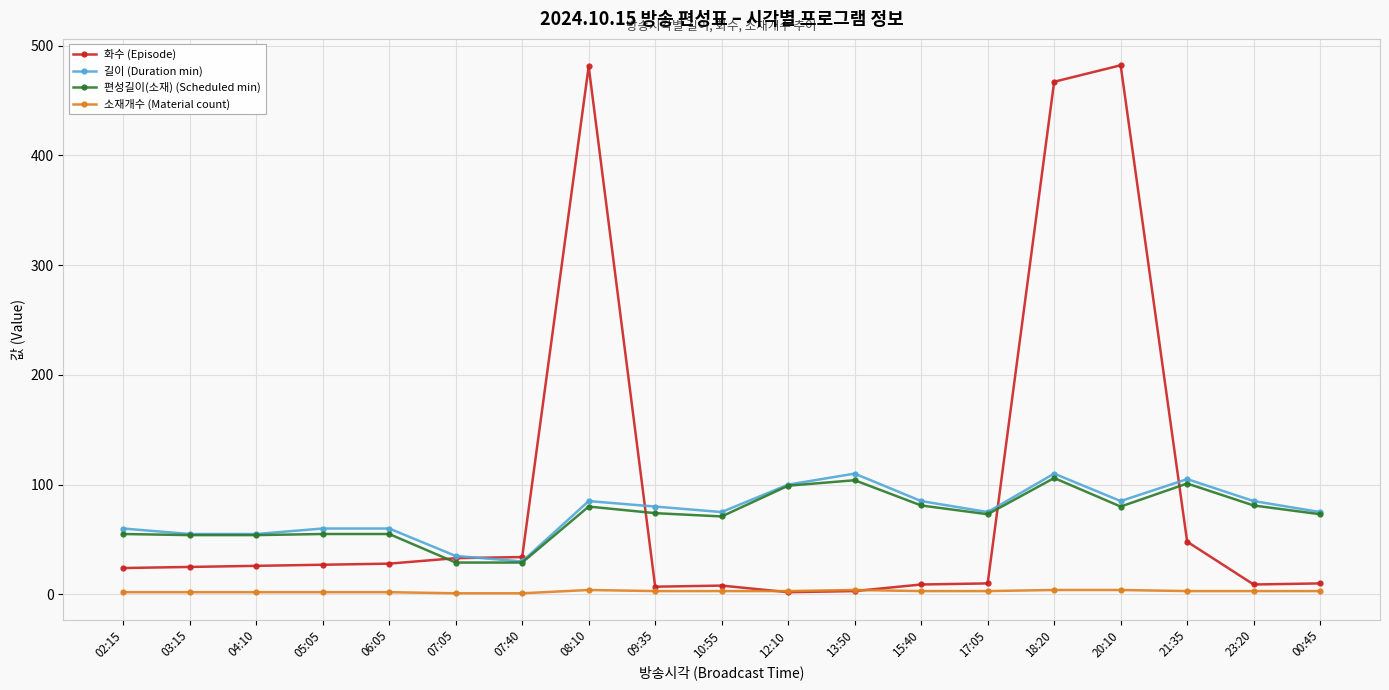

At which label is 화수 (Episode) closest to 242?

21:35